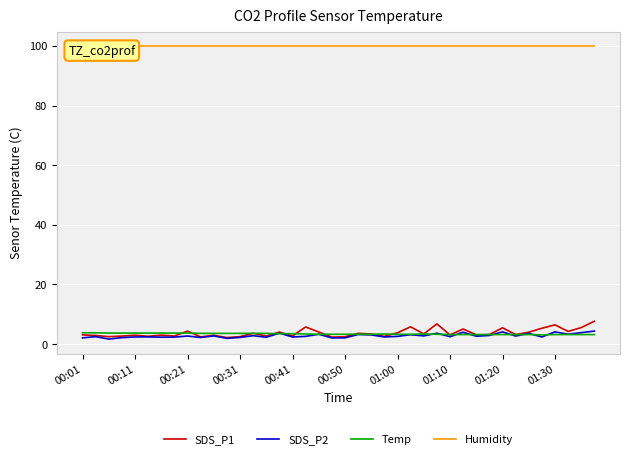

Reading left to right, transcribe all the data shown in this chart.

SDS_P1: 3.1	2.9	2.5	2.7	3.0	2.6	3.0	2.7	4.3	2.4	3.0	2.2	2.5	3.6	2.7	4.0	2.8	5.8	4.1	2.4	2.5	3.6	3.4	2.6	3.8	5.8	3.4	6.8	3.1	5.1	3.1	3.2	5.5	3.2	4.0	5.3	6.5	4.2	5.5	7.7
SDS_P2: 2.1	2.5	1.7	2.2	2.4	2.4	2.3	2.4	2.7	2.2	2.8	1.9	2.2	2.8	2.3	3.7	2.4	2.6	3.3	2.1	2.1	3.2	3.1	2.4	2.6	3.1	2.8	3.6	2.5	4.0	2.6	2.9	4.1	2.7	3.6	2.4	4.1	3.3	3.9	4.4
Temp: 3.8	3.8	3.7	3.7	3.7	3.7	3.7	3.7	3.7	3.6	3.6	3.6	3.6	3.6	3.6	3.5	3.5	3.4	3.3	3.3	3.3	3.3	3.3	3.4	3.3	3.3	3.4	3.3	3.2	3.2	3.2	3.2	3.2	3.2	3.2	3.1	3.2	3.2	3.2	3.2
Humidity: 99.9	99.9	99.9	99.9	99.9	99.9	99.9	99.9	99.9	99.9	99.9	99.9	99.9	99.9	99.9	99.9	99.9	99.9	99.9	99.9	99.9	99.9	99.9	99.9	99.9	99.9	99.9	99.9	99.9	99.9	99.9	99.9	99.9	99.9	99.9	99.9	99.9	99.9	99.9	99.9